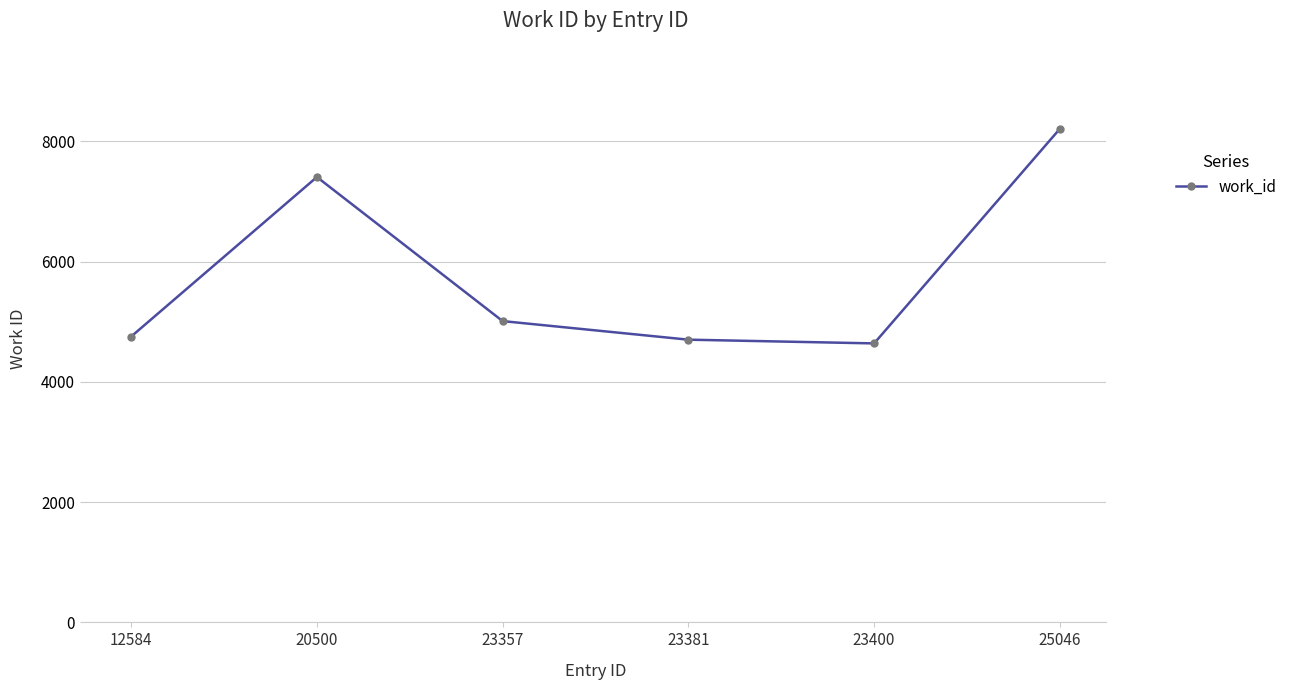

What is the change in value from 20500 to 23357?

-2396